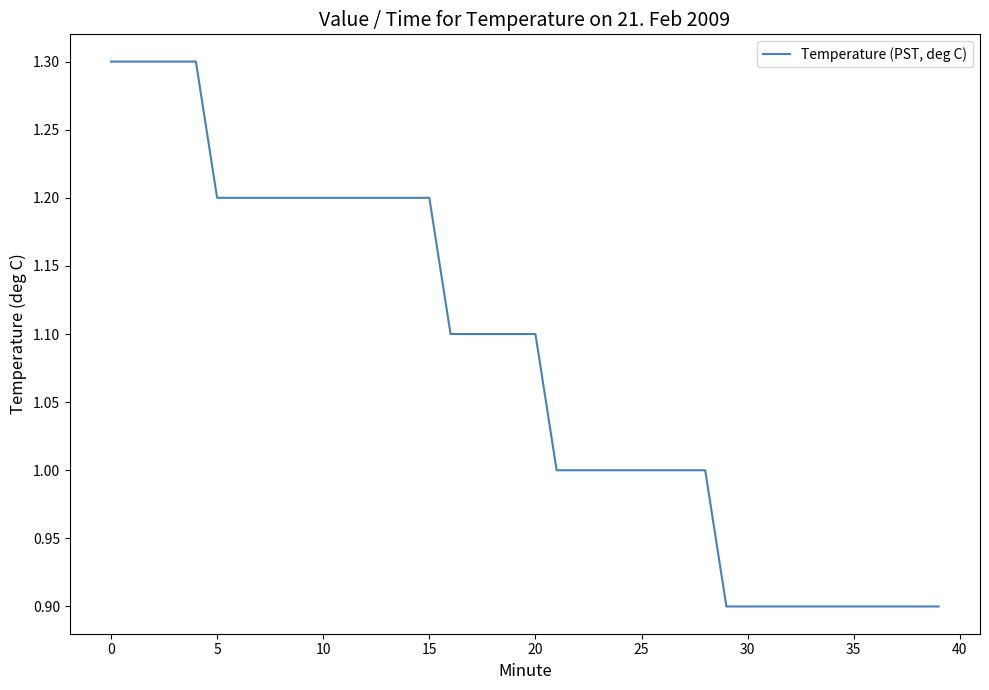

Count the number of data series in this chart.

1